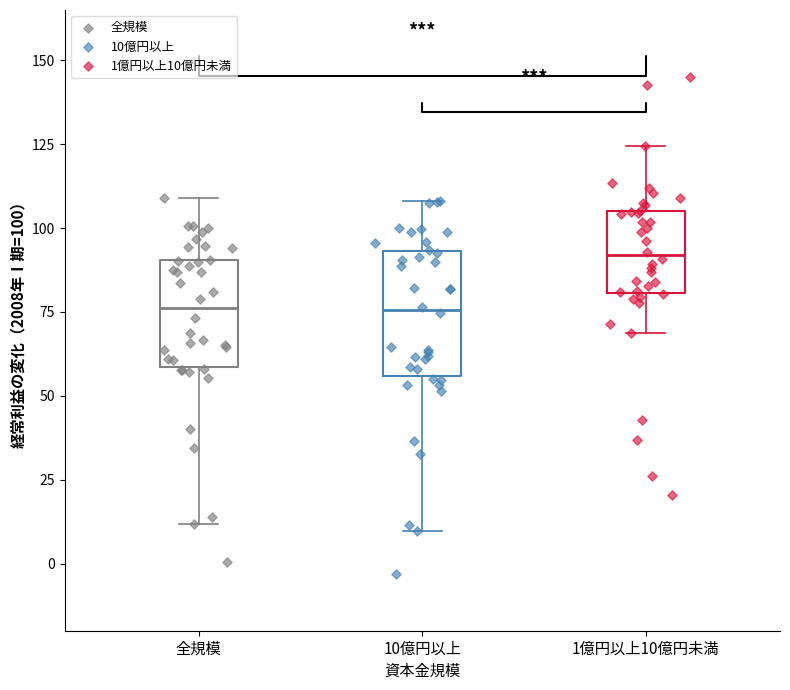

What are all the series names shown in the legend?

全規模, 10億円以上, 1億円以上10億円未満